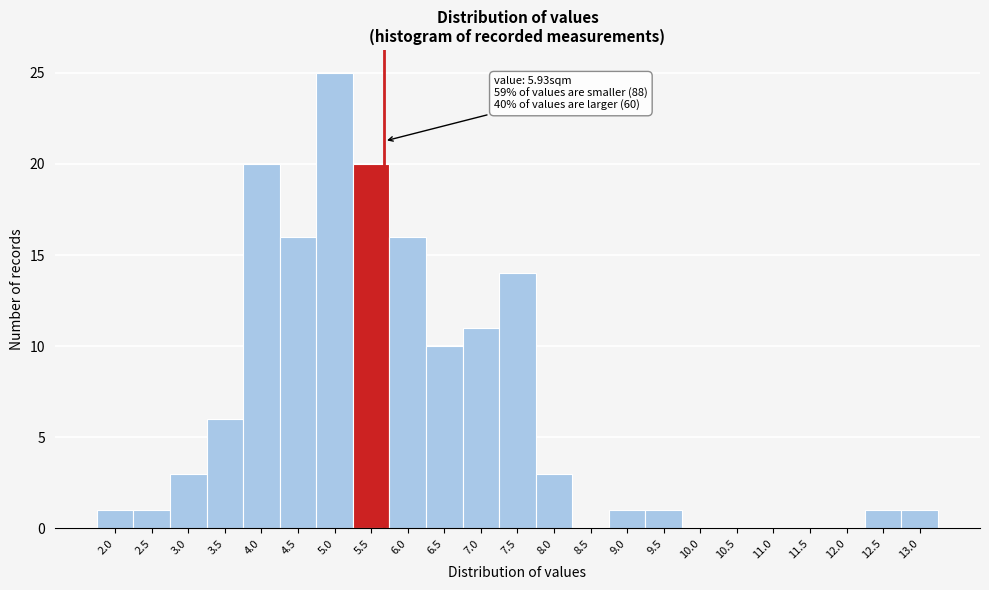

Reading right to left, extract all data points from this chart.

13.0=1	12.5=1	12.0=0	11.5=0	11.0=0	10.5=0	10.0=0	9.5=1	9.0=1	8.5=0	8.0=3	7.5=14	7.0=11	6.5=10	6.0=16	5.5=20	5.0=25	4.5=16	4.0=20	3.5=6	3.0=3	2.5=1	2.0=1